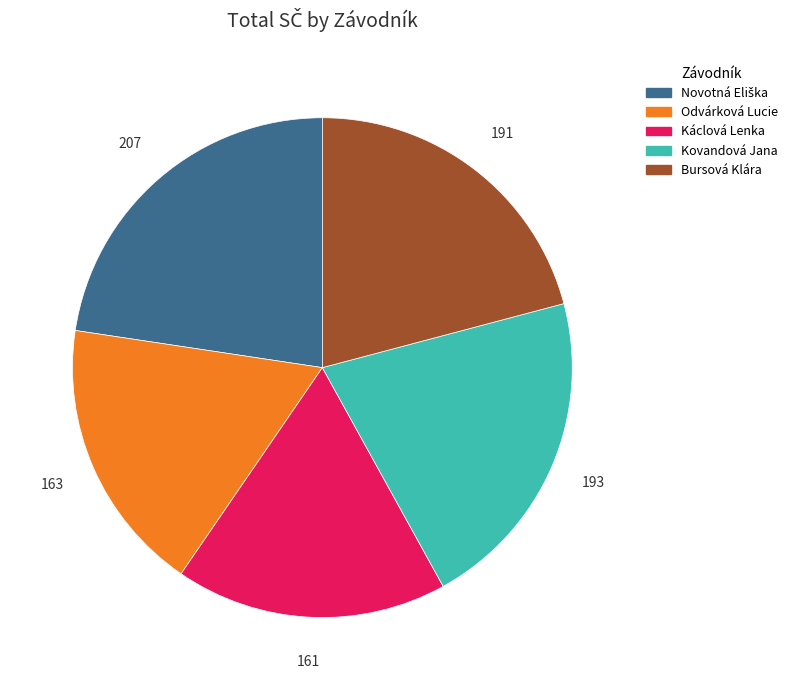

Is there any slice that represents more than half of the pie?

No